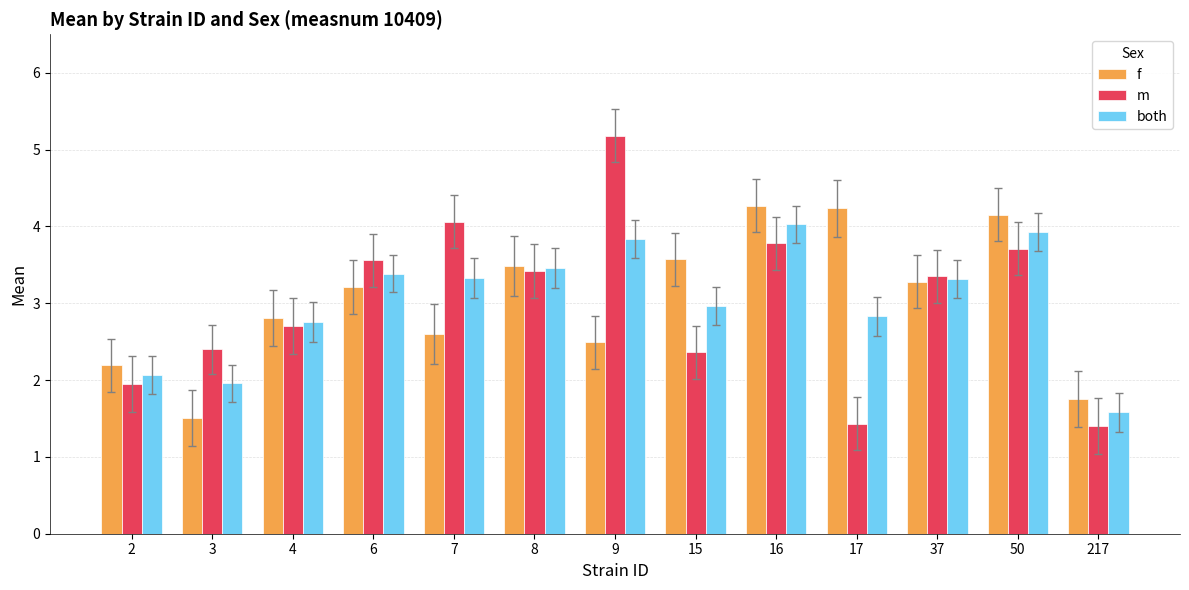

What is the value of the both bar at the 3rd from the left?

2.8